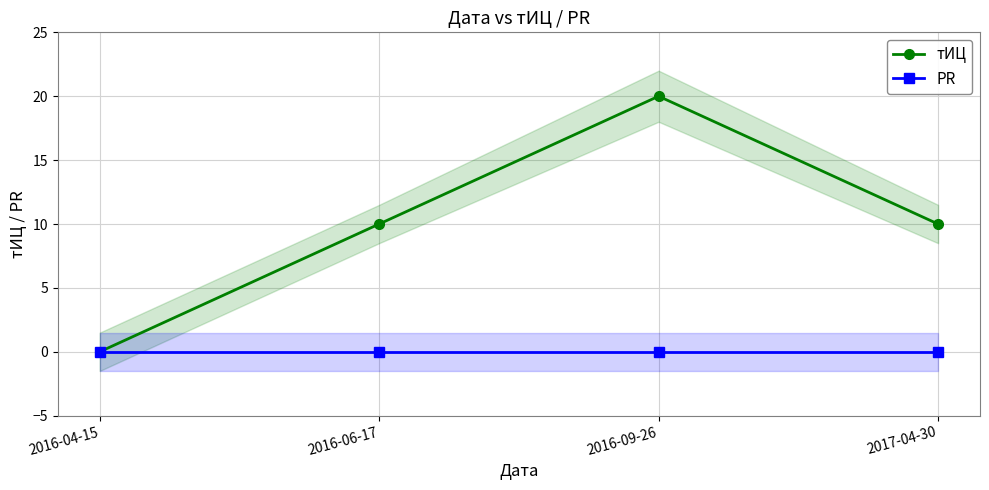

True or false: тИЦ and PR cross at least once.

False